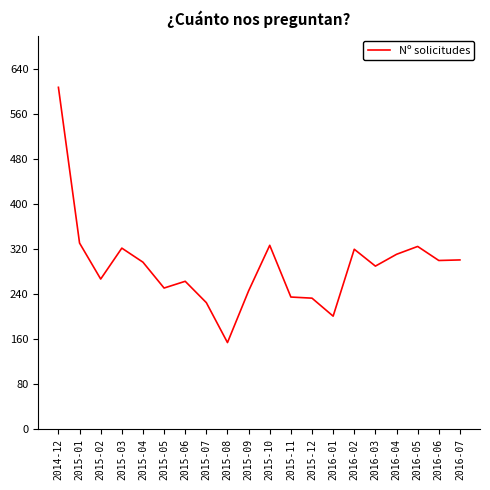

What is the difference between the values at 2015-11 and 2015-06?

28